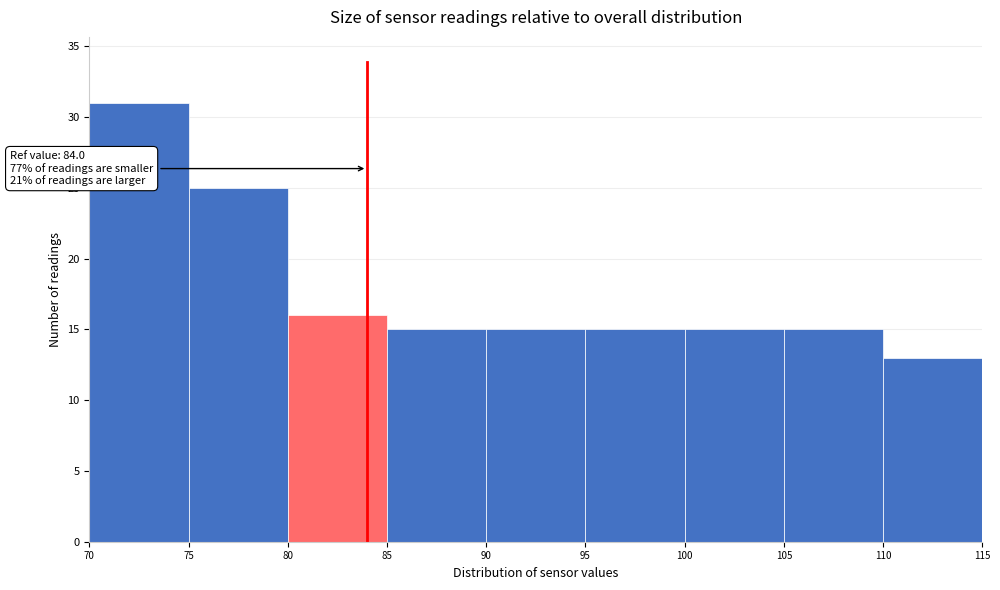

Which range on the x-axis has the tallest bar?

70 to 75